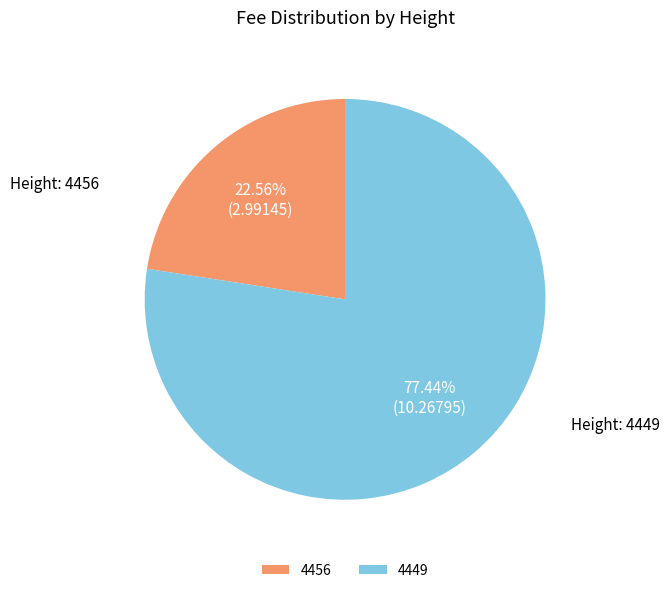

Rank the categories by value from highest to lowest.

4449, 4456